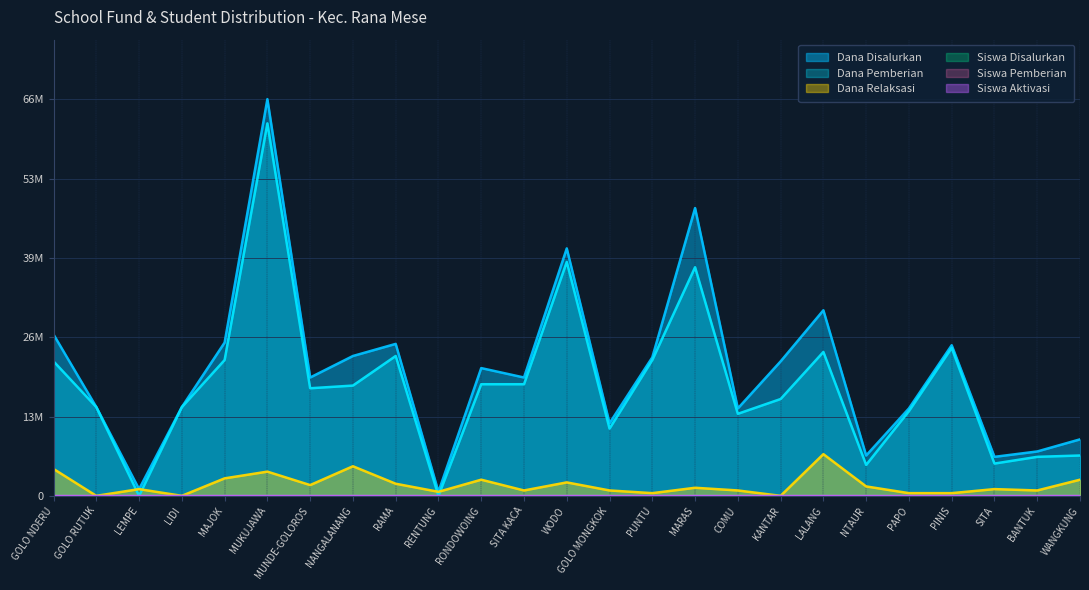

Rank the series at MAJOK from highest to lowest value.

Dana Disalurkan, Dana Pemberian, Dana Relaksasi, Siswa Disalurkan, Siswa Pemberian, Siswa Aktivasi